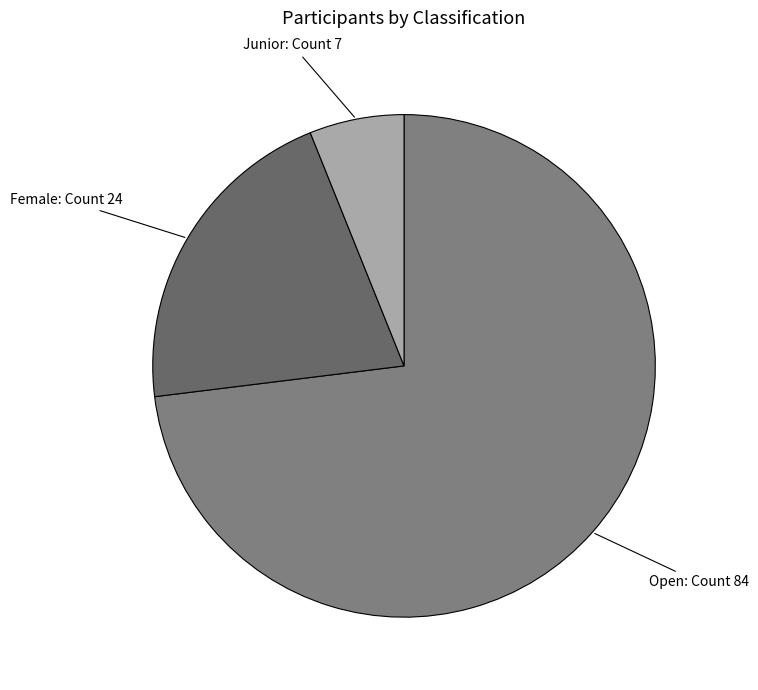

How many slices are in this pie chart?

3